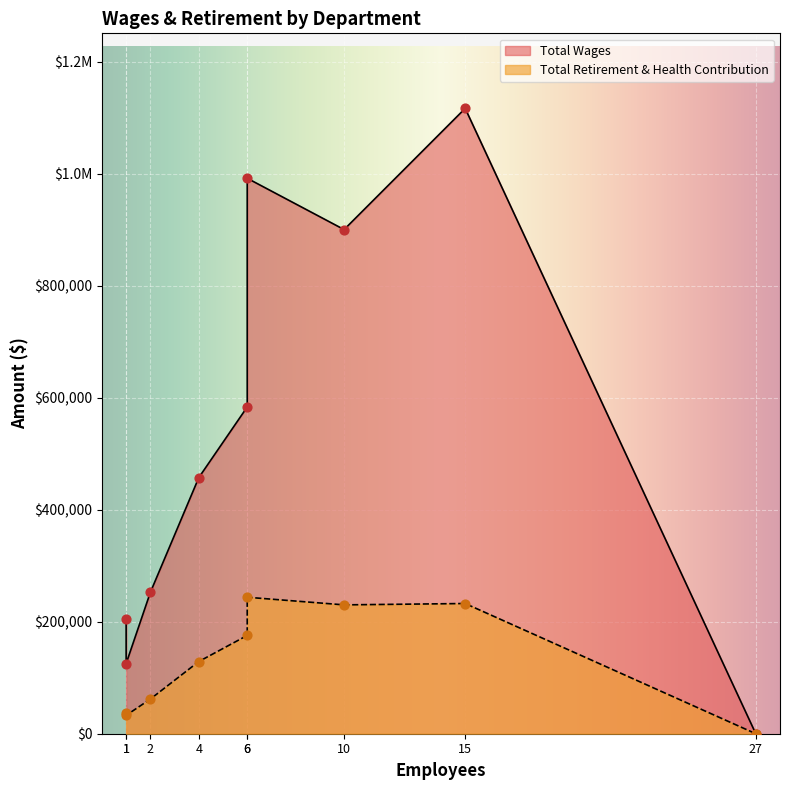

Which series has the widest spread of Y values?

Total Wages